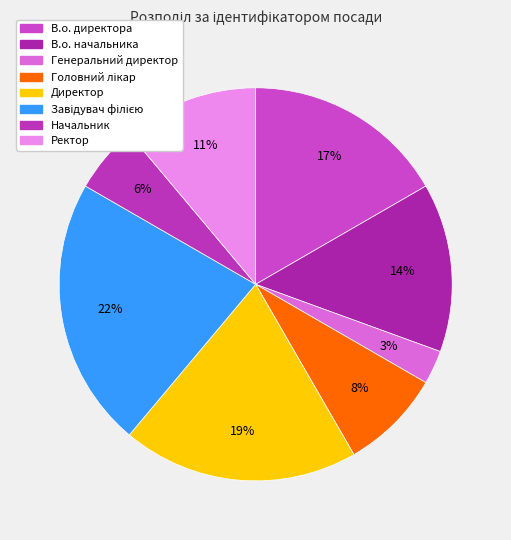

How many slices are in this pie chart?

8